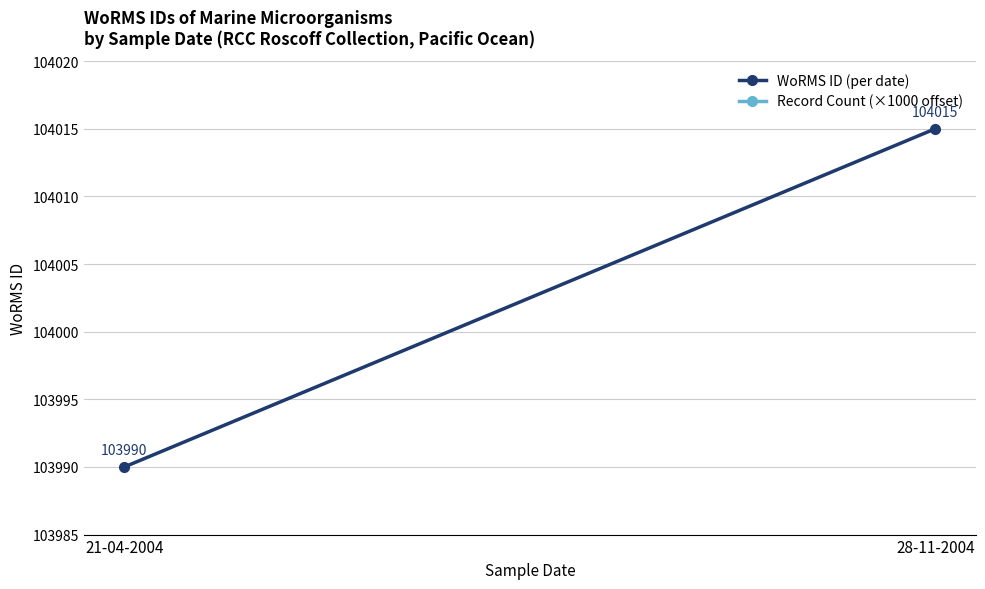

What is the maximum value shown in the chart?

106990